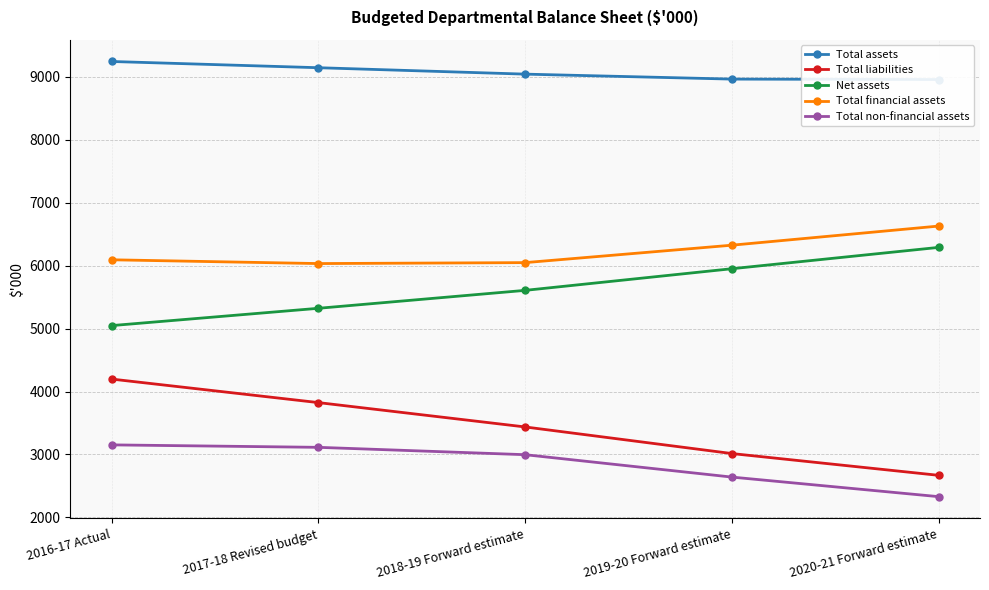

Which series changed the most between 2016-17 Actual and 2020-21 Forward estimate?

Total liabilities